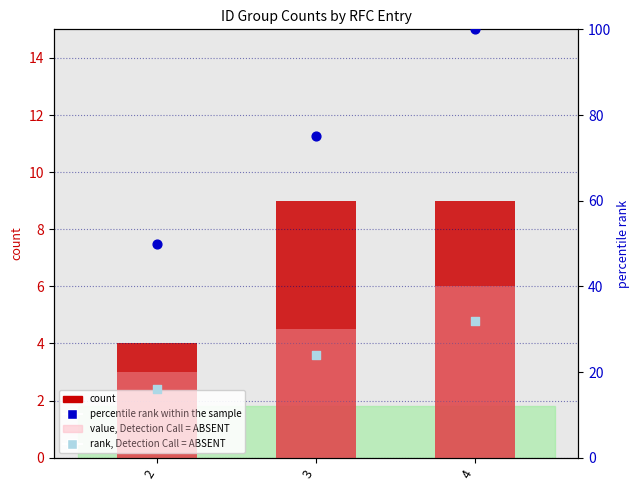

What is the total value across all series at 2?

90